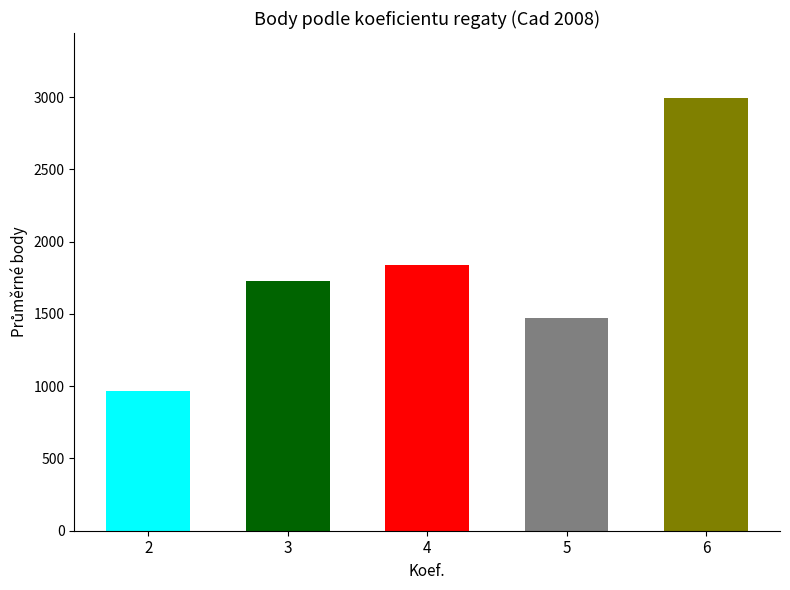

What is the value of the 5th bar from the left?

2994.0